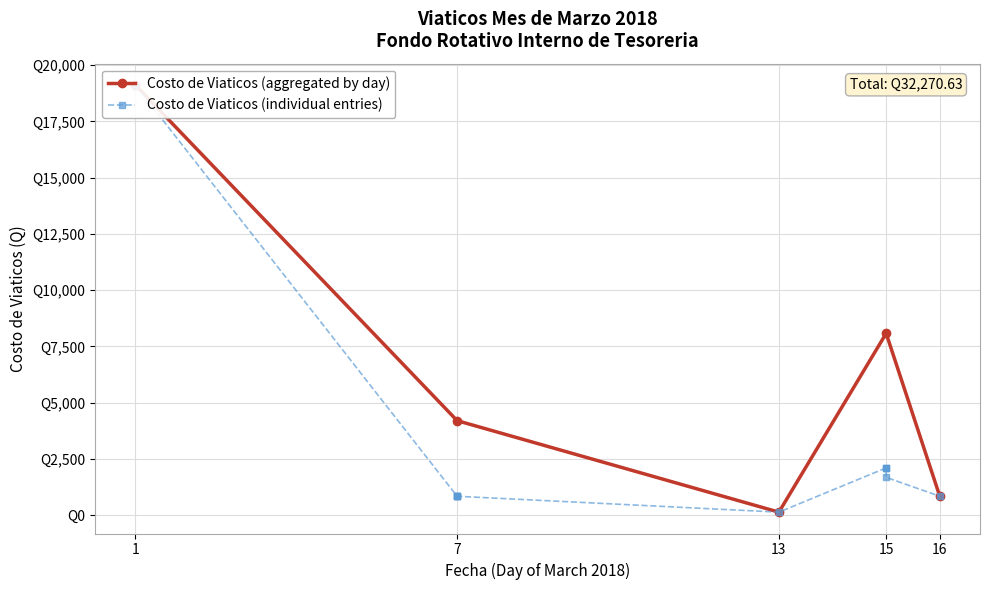

What is the average value?

2689.2